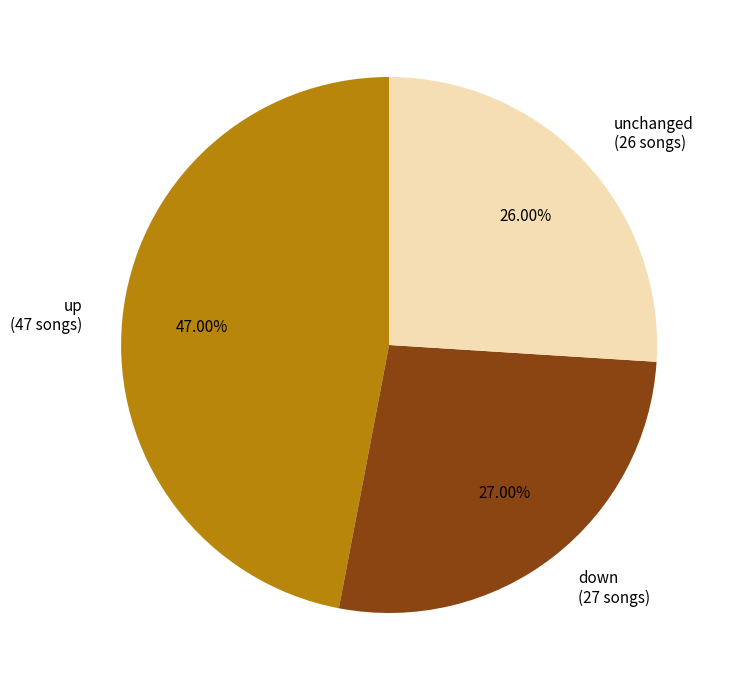

How many slices are in this pie chart?

3